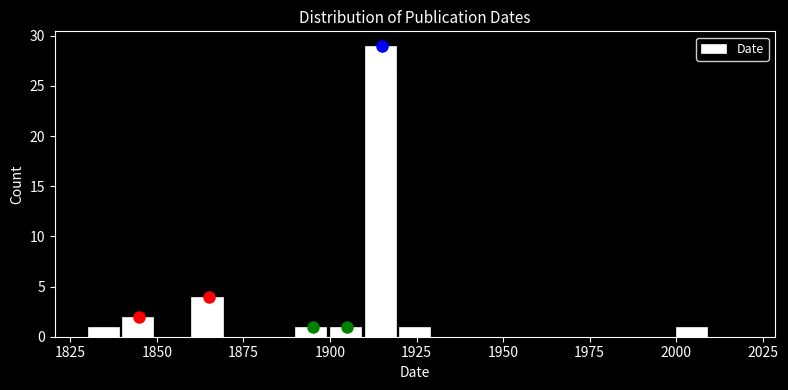

Around what value on the x-axis is the tallest bar? Give the approximate position of its centre, as read against the axis.

1915